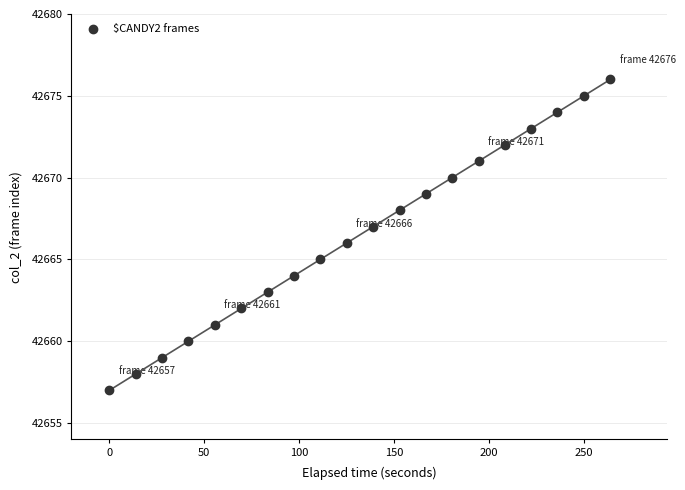

What is the range of Y values (max minus min)?

19